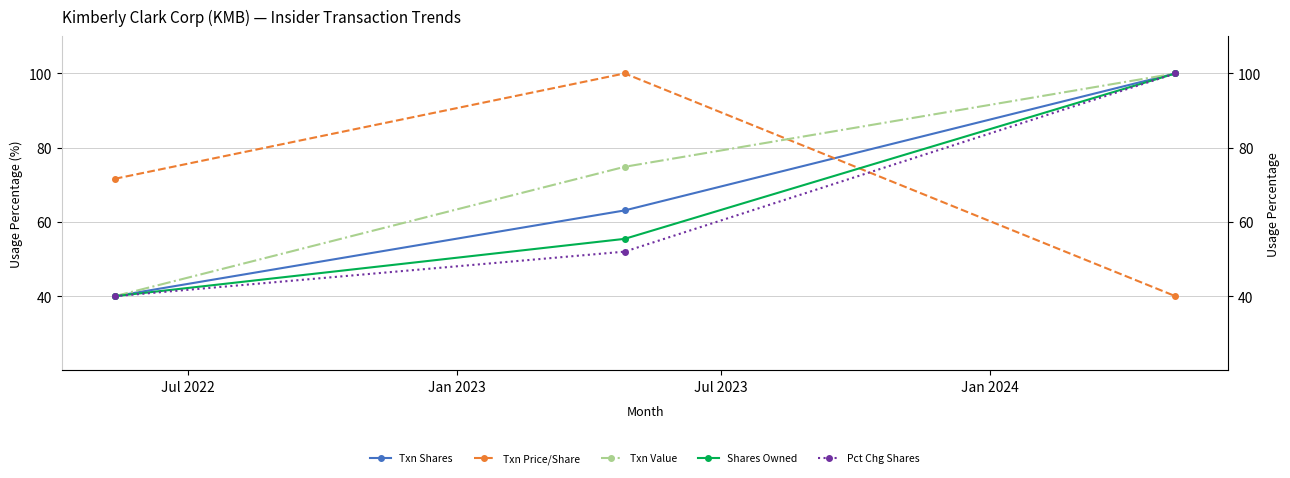

Which series has the largest total across all categories?

Txn Value